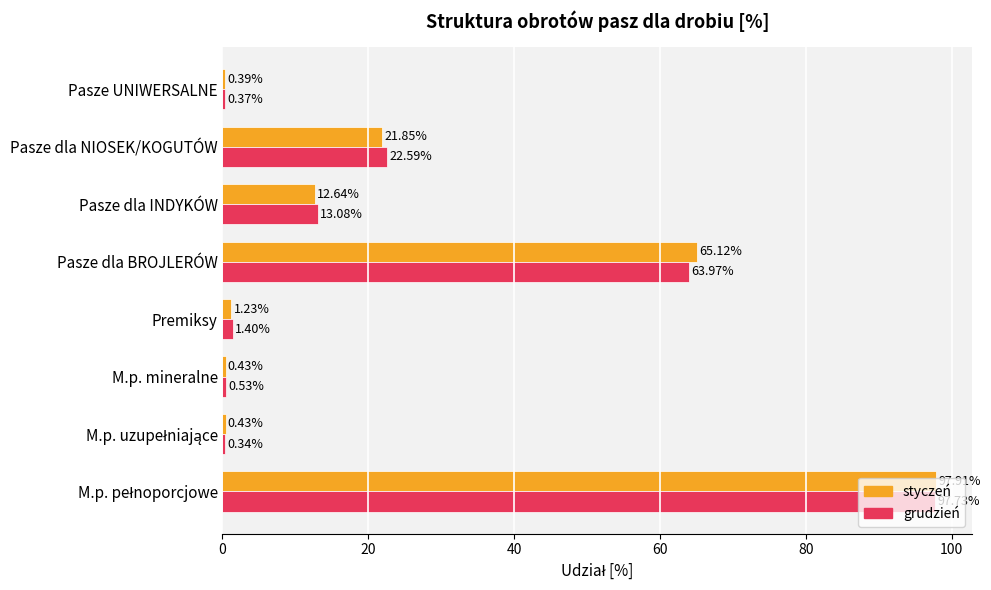

What is the total value across all series at Pasze dla INDYKÓW?

25.7